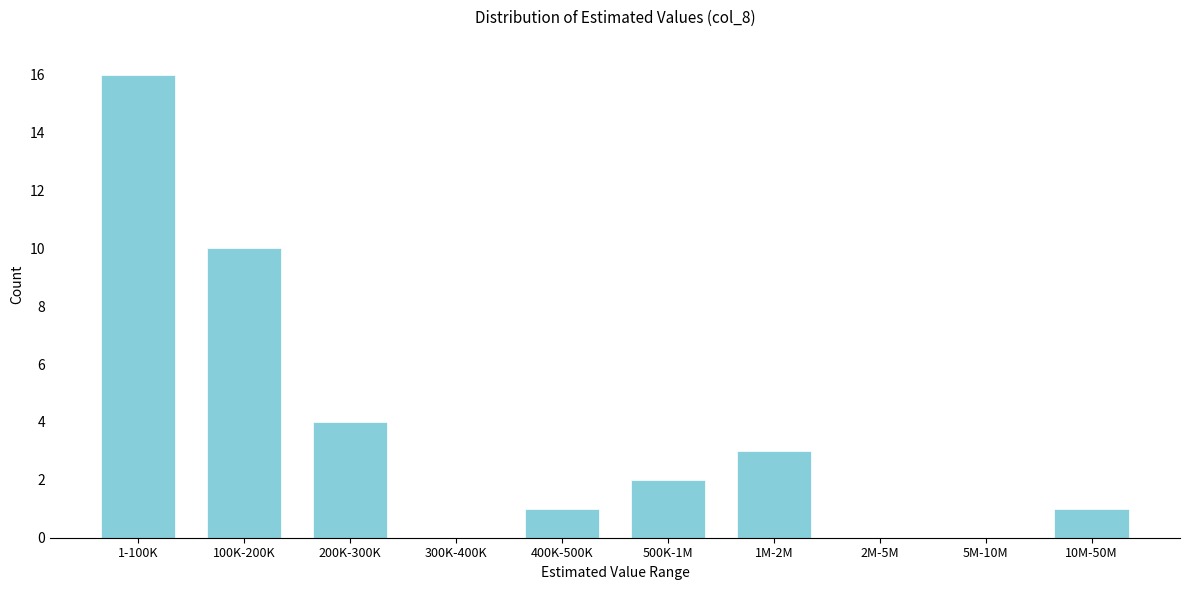

Reading right to left, what are all the values shown in this chart?

10M-50M=1	5M-10M=0	2M-5M=0	1M-2M=3	500K-1M=2	400K-500K=1	300K-400K=0	200K-300K=4	100K-200K=10	1-100K=16